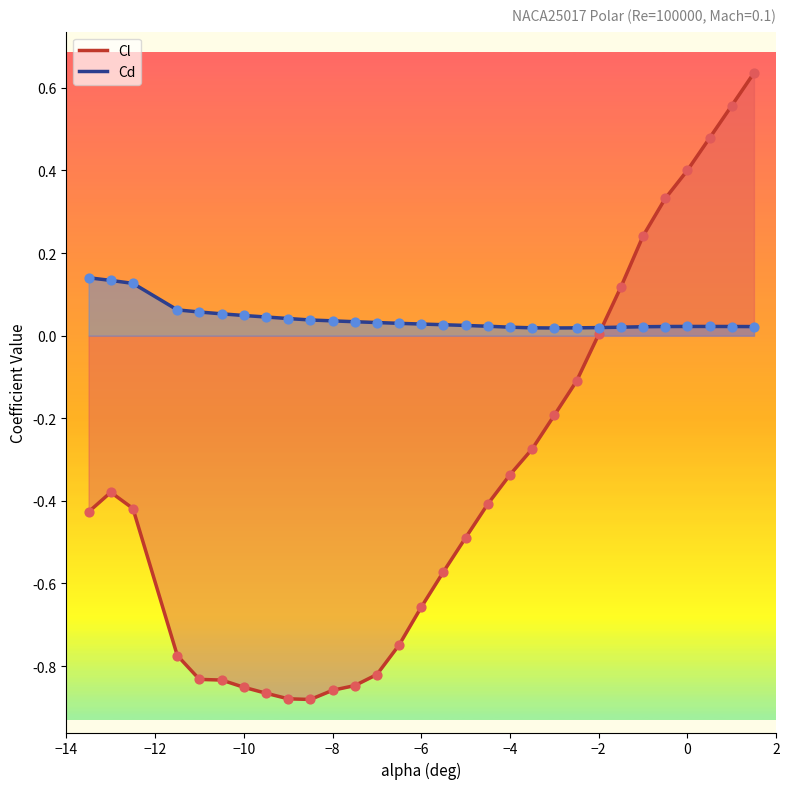

Which series has the widest spread of Y values?

Cl